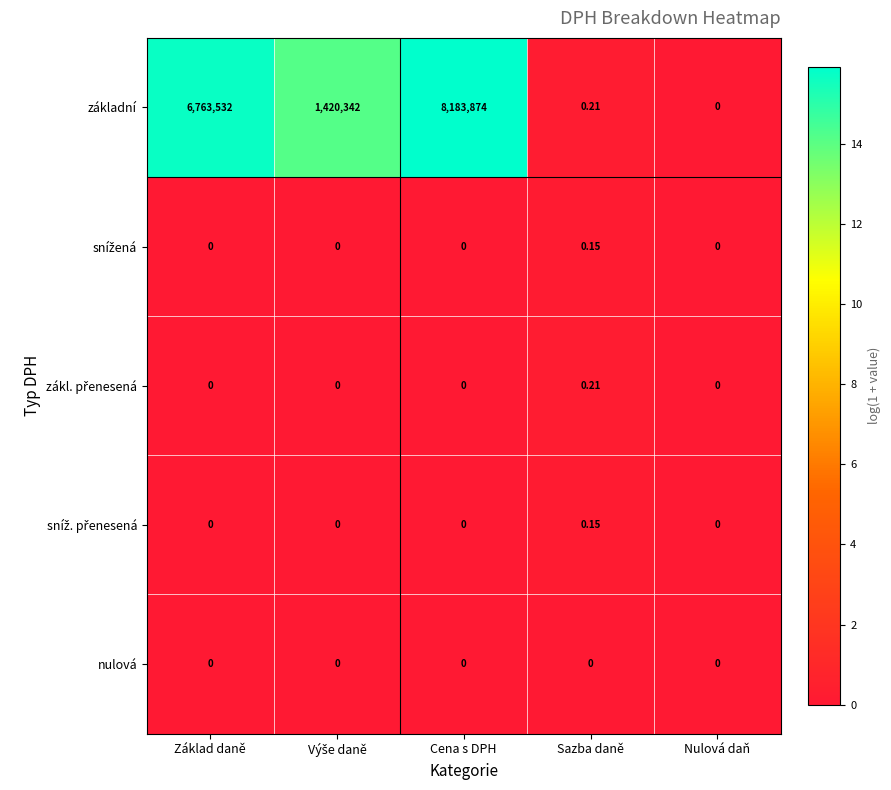

Which category has the highest value across all series?

Cena s DPH